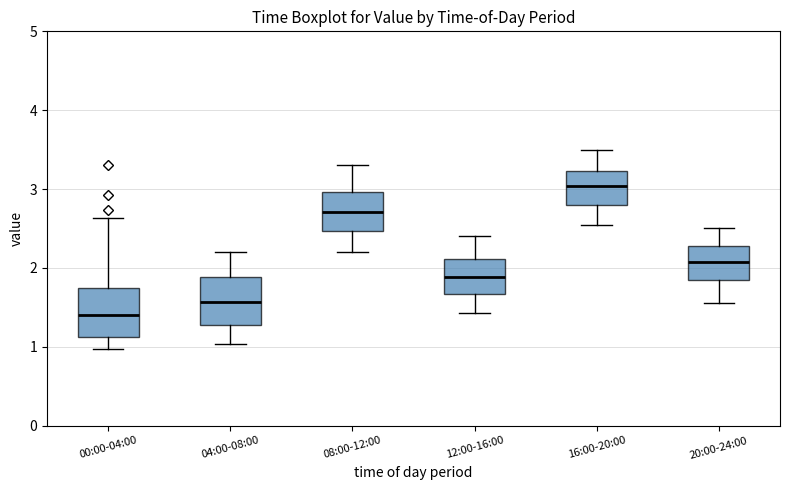

Which box has the lowest median line?

00:00-04:00